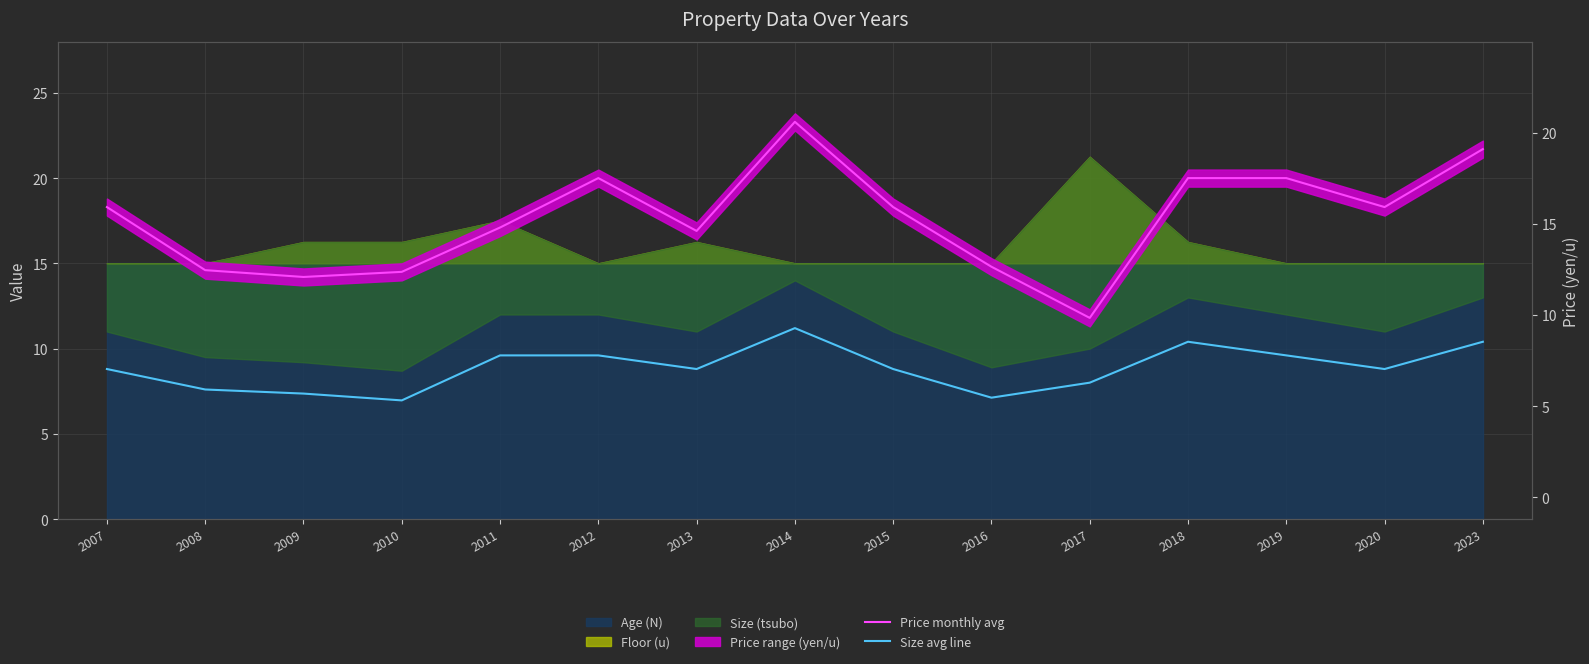

In Size avg line, how many points are lower than both neighbors (excluding endpoints)?

4